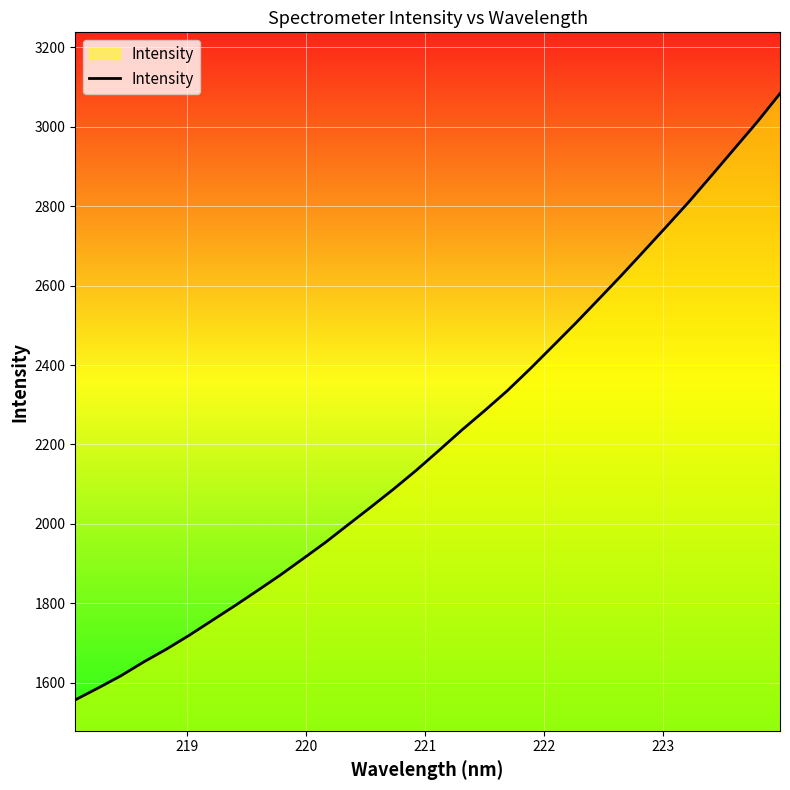

What is the smallest value displayed?

1556.7